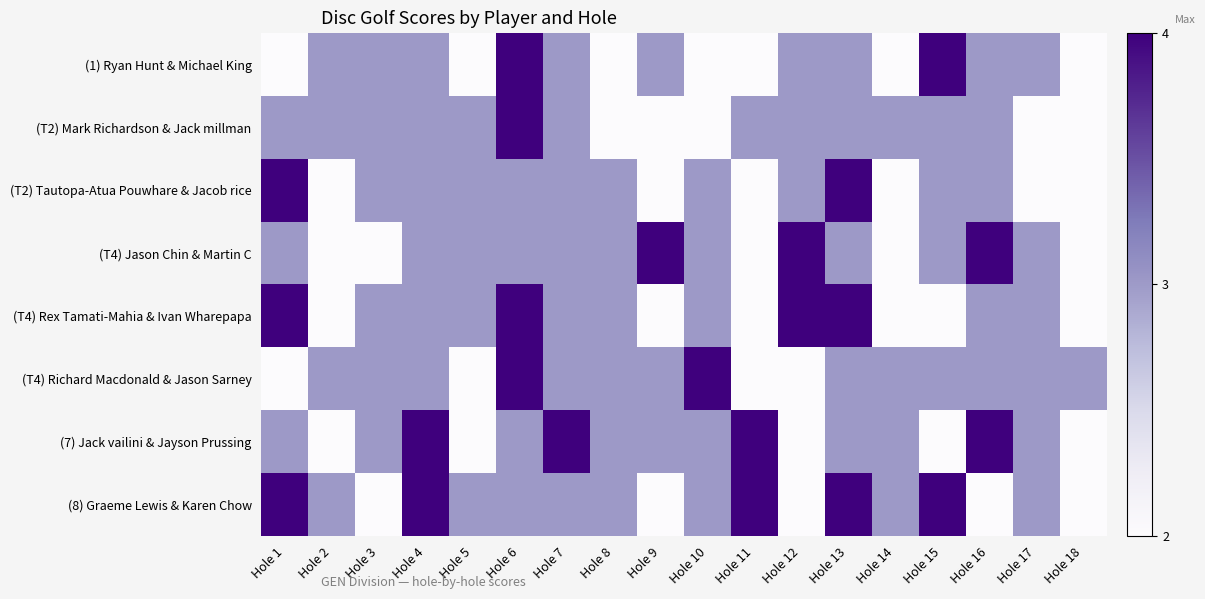

List the labels in order of row_4 value, largest first.

Hole 1, Hole 6, Hole 12, Hole 13, Hole 3, Hole 4, Hole 5, Hole 7, Hole 8, Hole 10, Hole 16, Hole 17, Hole 2, Hole 9, Hole 11, Hole 14, Hole 15, Hole 18